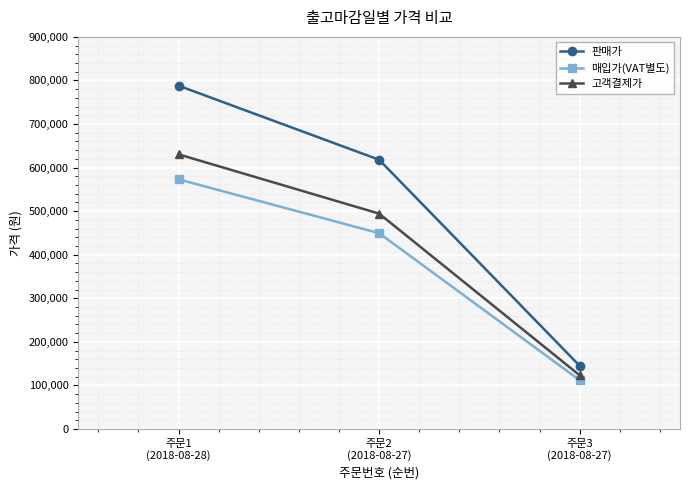

The 매입가(VAT별도) series shows 573091 at 주문1
(2018-08-28). True or false?

True